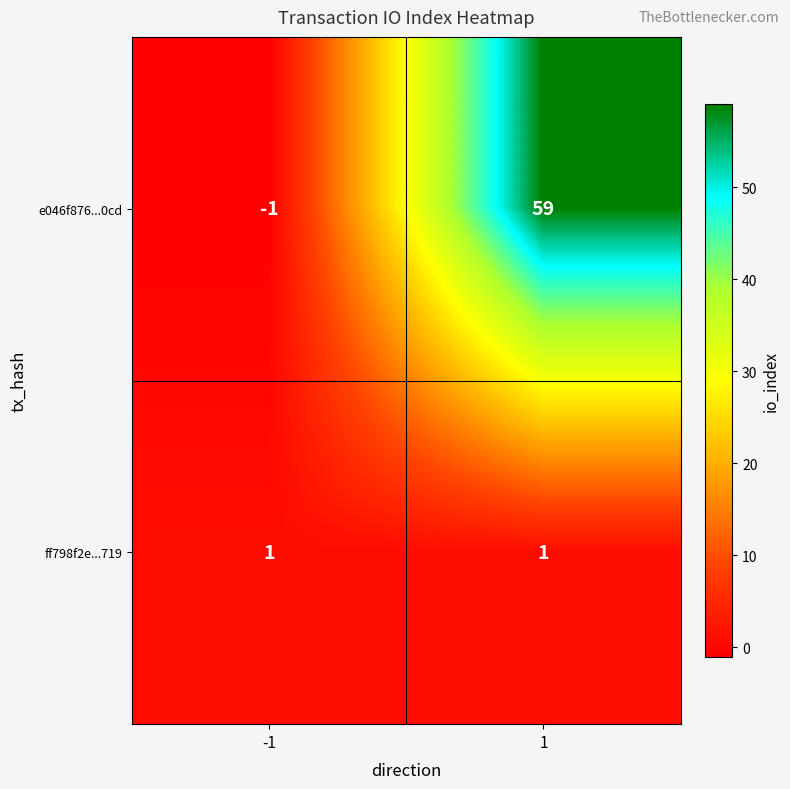

Reading left to right, transcribe all the data shown in this chart.

e046f876...0cd: -1	59
ff798f2e...719: 1	1